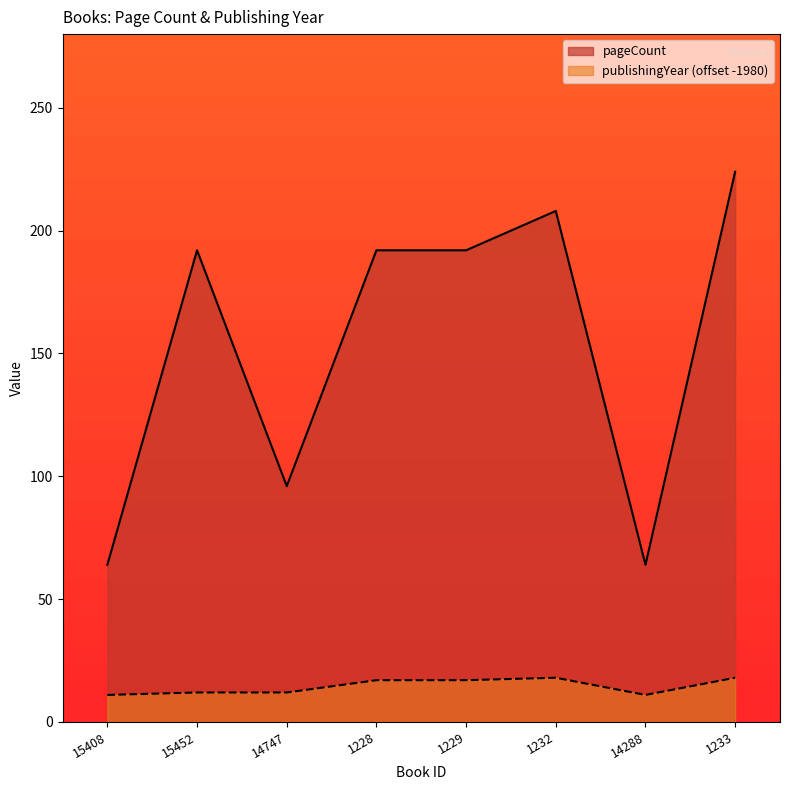

What is the difference between the pageCount values at 14747 and 14288?

32